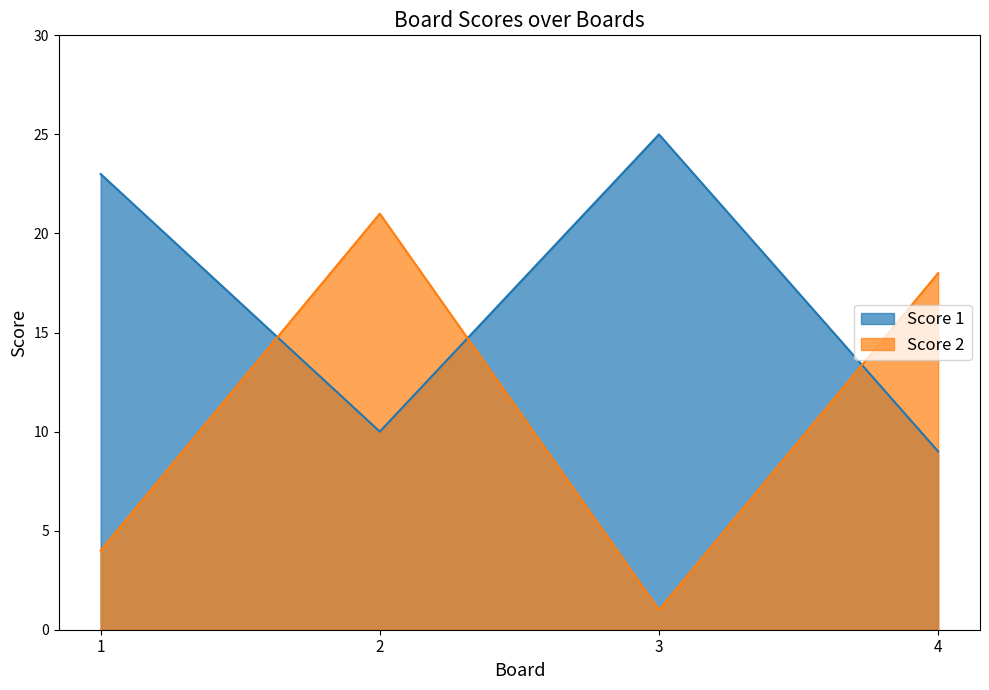

What is the maximum value for Score 2?

21